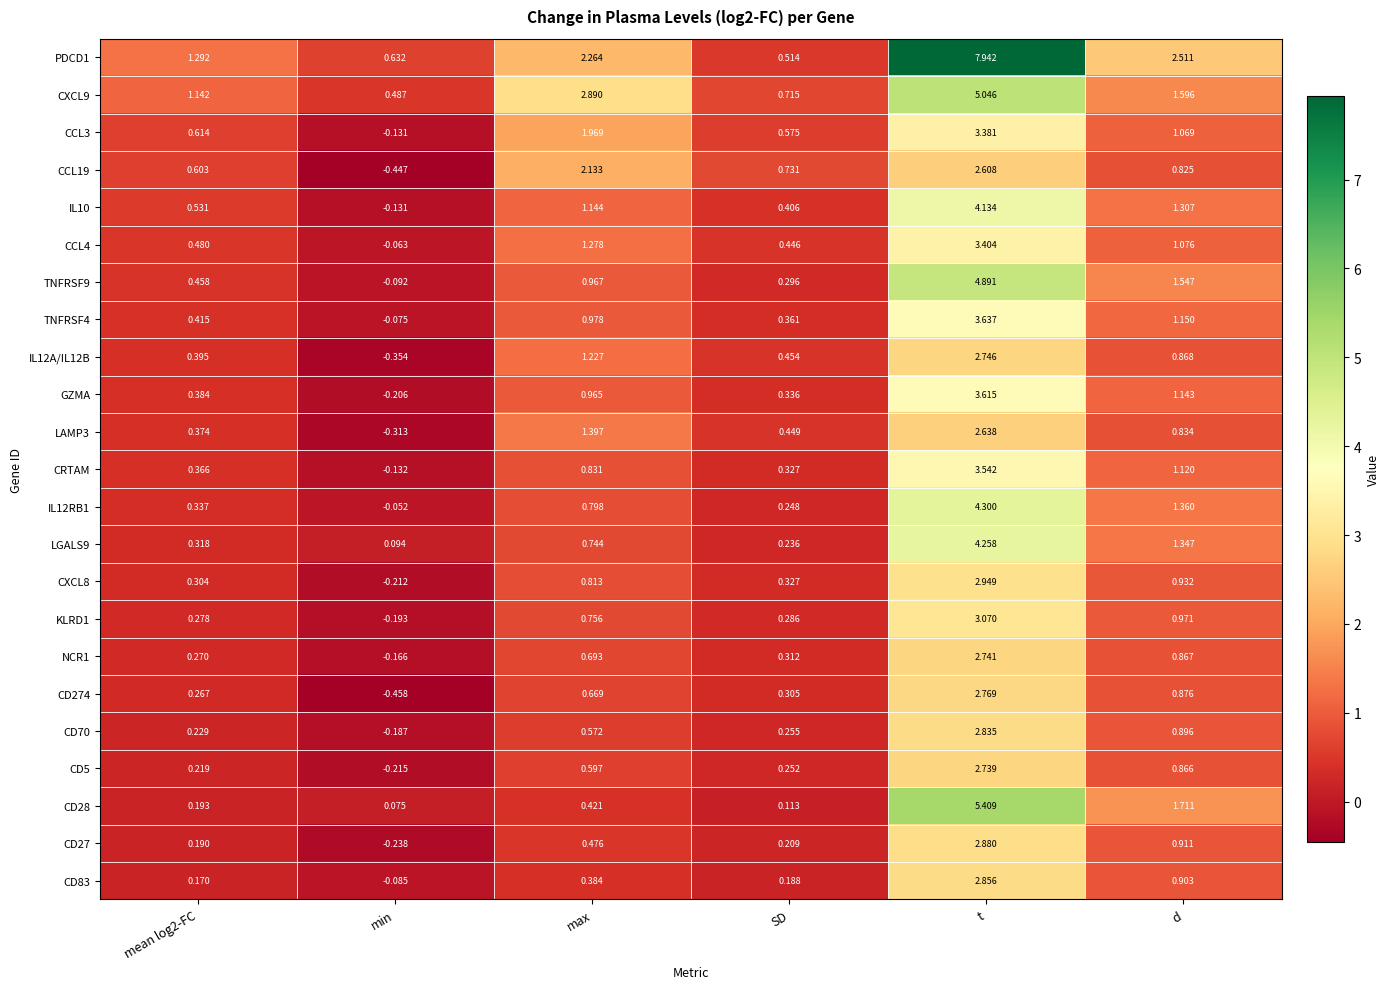

Between mean log2-FC and min, which series saw the biggest shift?

CCL19